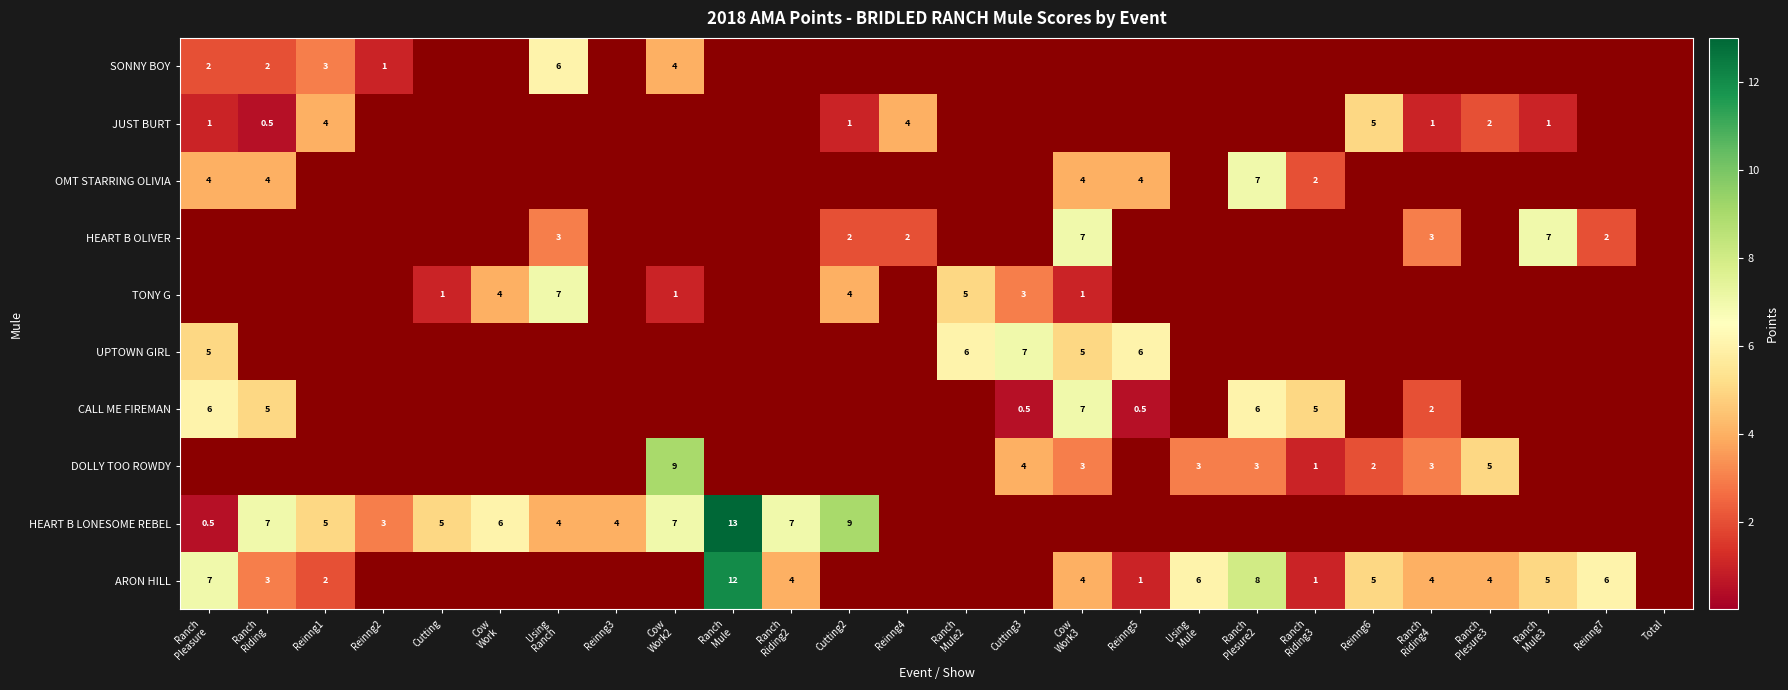

Is it true that CALL ME FIREMAN equals 0.5 at Reinng5?

True